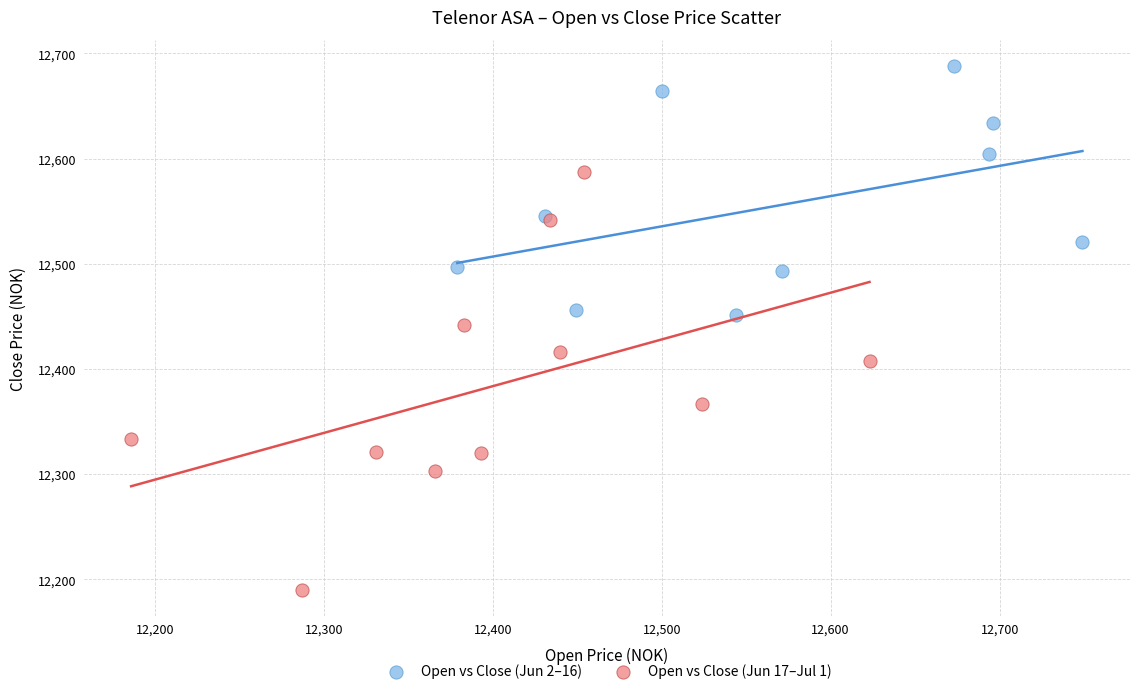

What are all the series names shown in the legend?

Open vs Close (Jun 2–16), Open vs Close (Jun 17–Jul 1)